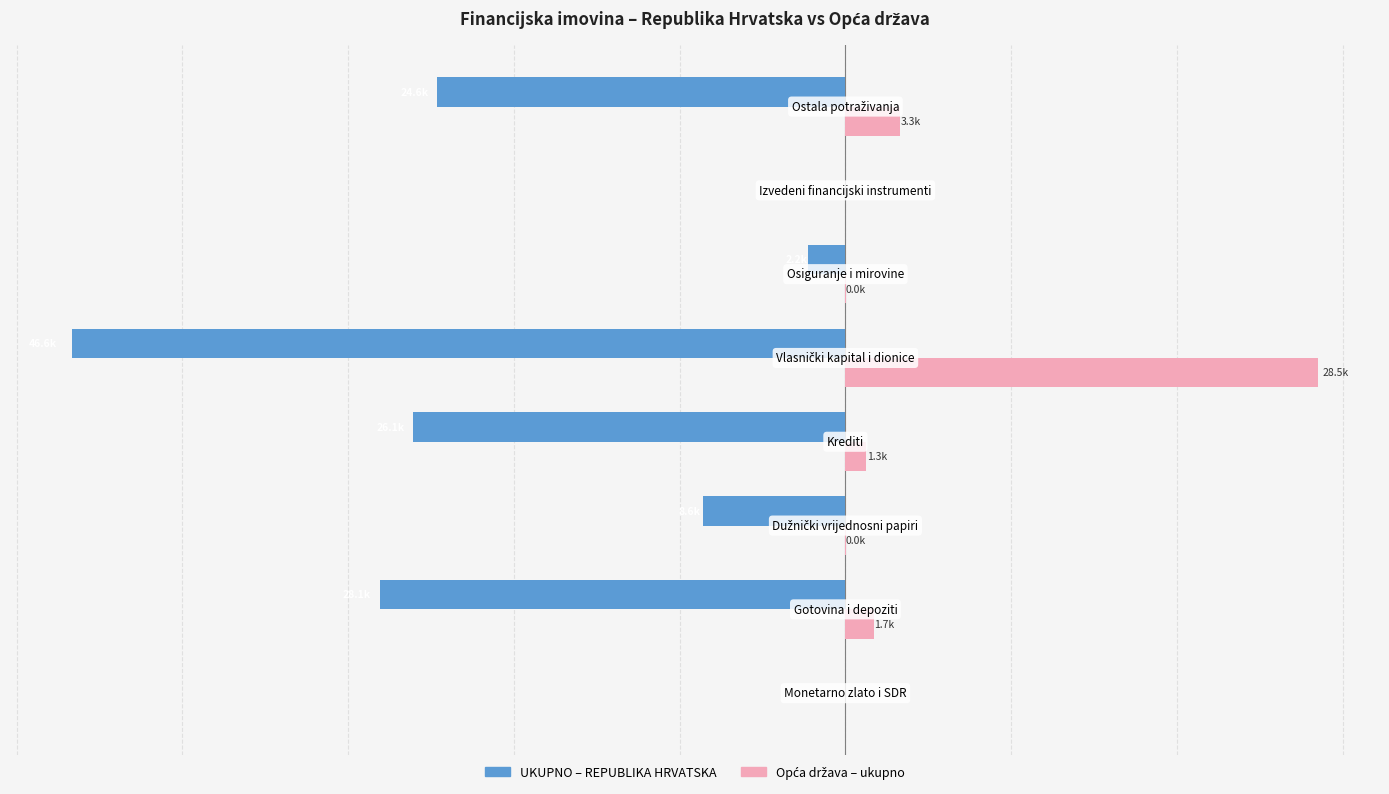

Which series has the largest range (max minus min)?

UKUPNO – REPUBLIKA HRVATSKA